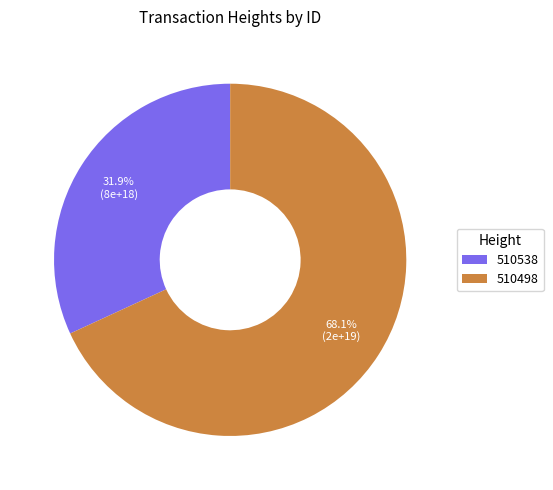

Does any single category account for the majority?

Yes